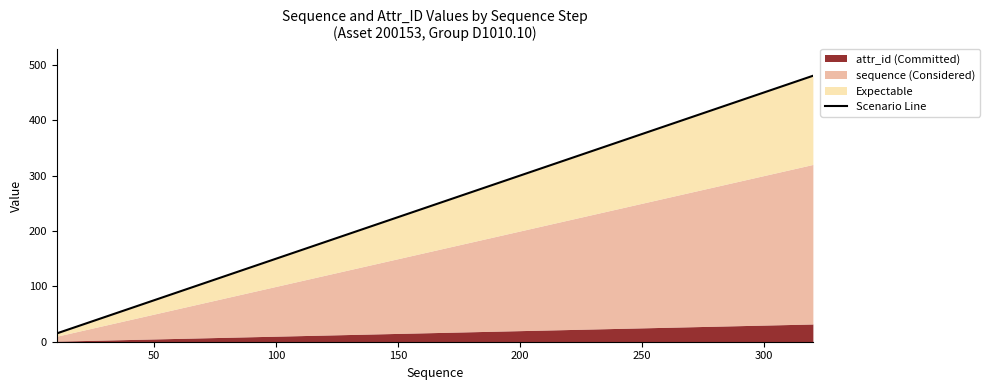

What is the minimum value shown in the chart?

15